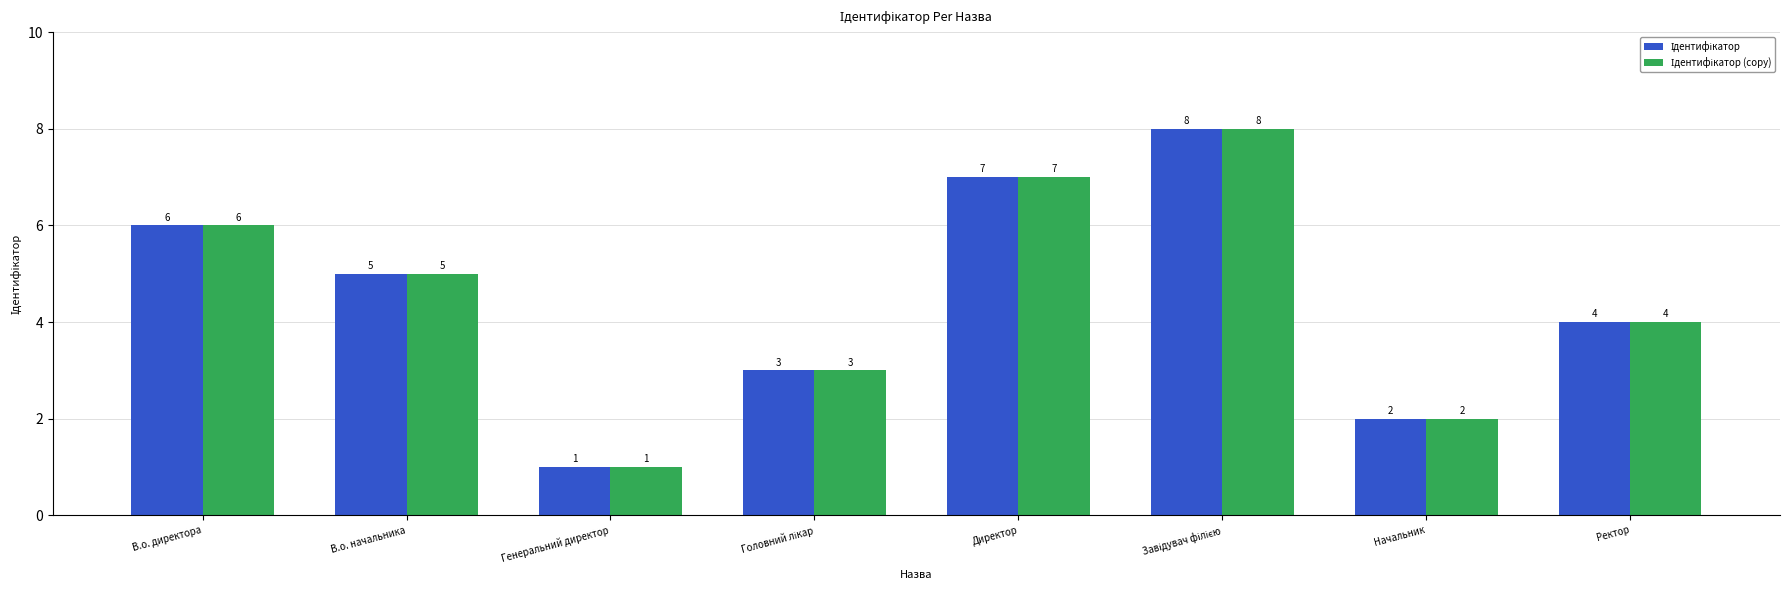

What is the label of the 2nd bar from the left?

В.о. начальника